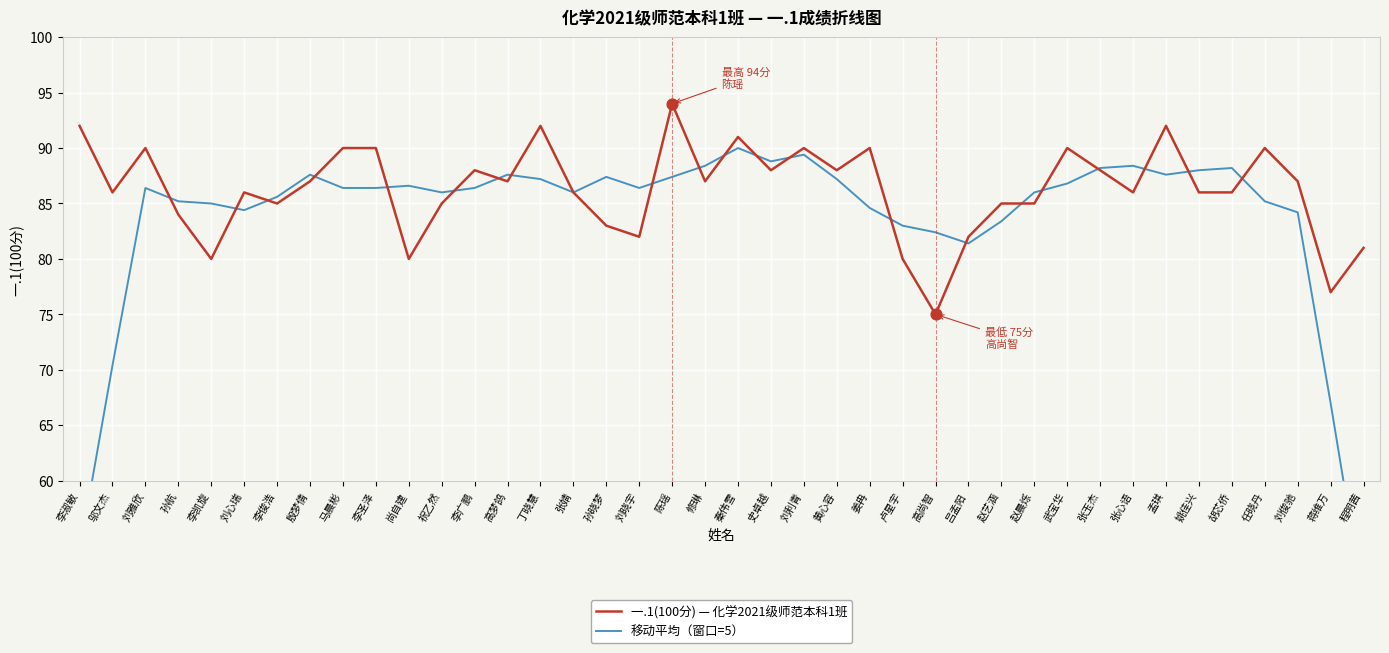

Which series has the widest spread of Y values?

移动平均（窗口=5）